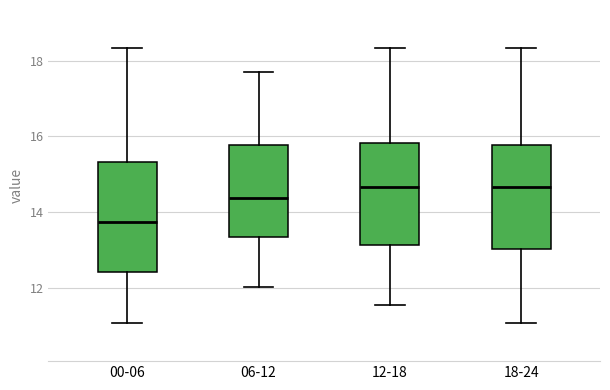

Reading left to right, read every box against the y-axis: the position of its median line, the range the box covers, and the ends of its whiskers. The values are not printed on the chart, so give them approximately, as read against the axis.

00-06: median 13.8, box 12.4 to 15.4, whiskers 11.0 to 18.4
06-12: median 14.4, box 13.4 to 15.8, whiskers 12.0 to 17.8
12-18: median 14.6, box 13.2 to 15.8, whiskers 11.6 to 18.4
18-24: median 14.6, box 13.0 to 15.8, whiskers 11.0 to 18.4